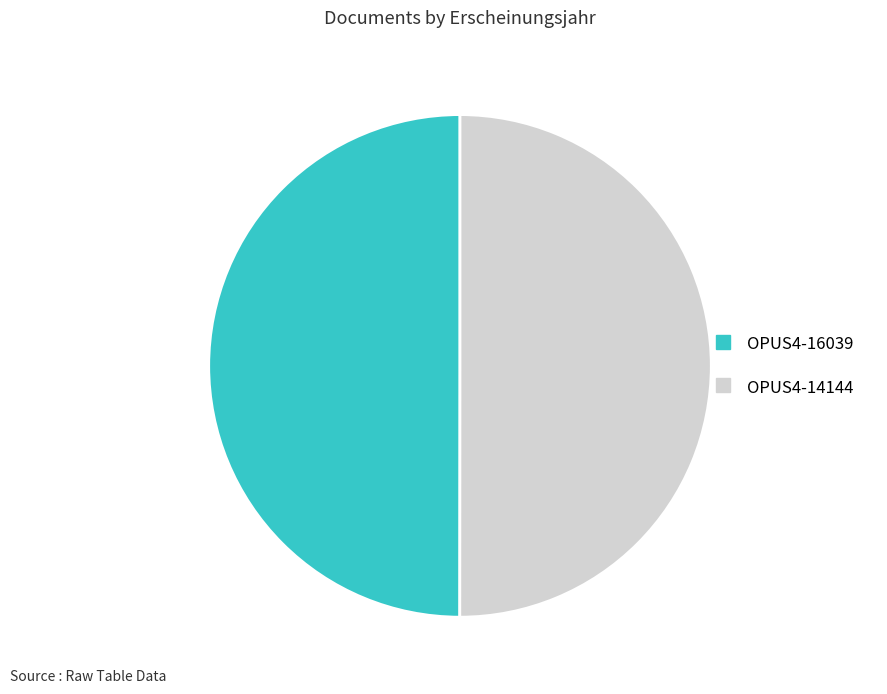

Is it true that OPUS4-16039 is 58% of the pie?

False